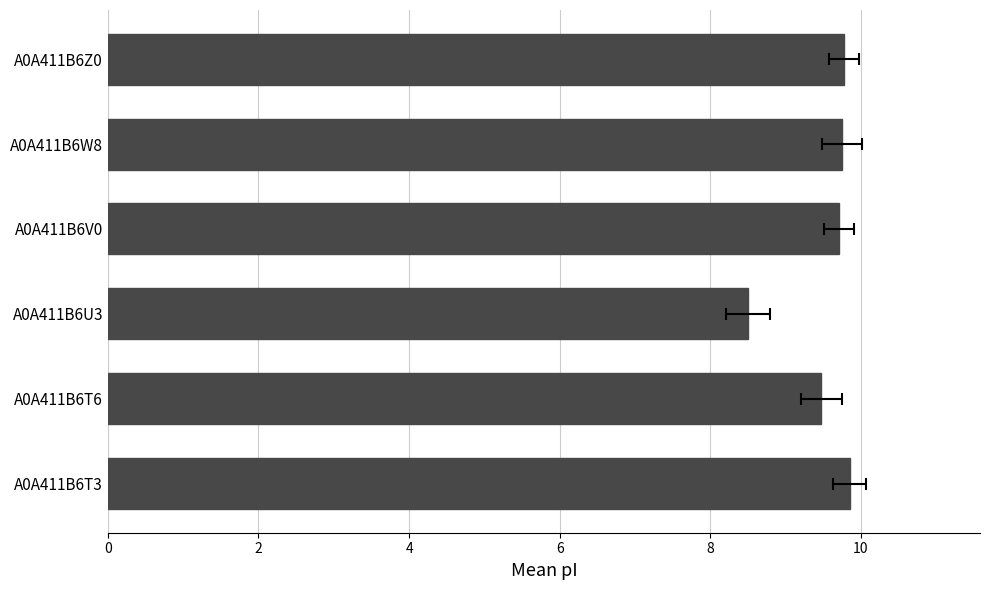

Is it true that the value at A0A411B6T6 is 9.5?

True